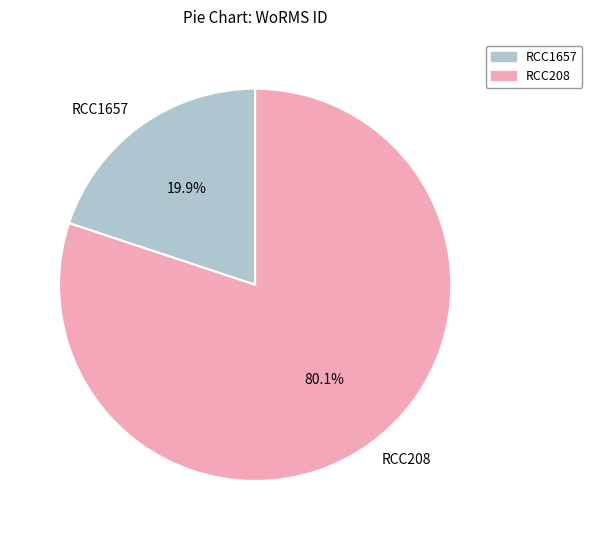

What percentage is NOT represented by RCC208?

19.9%